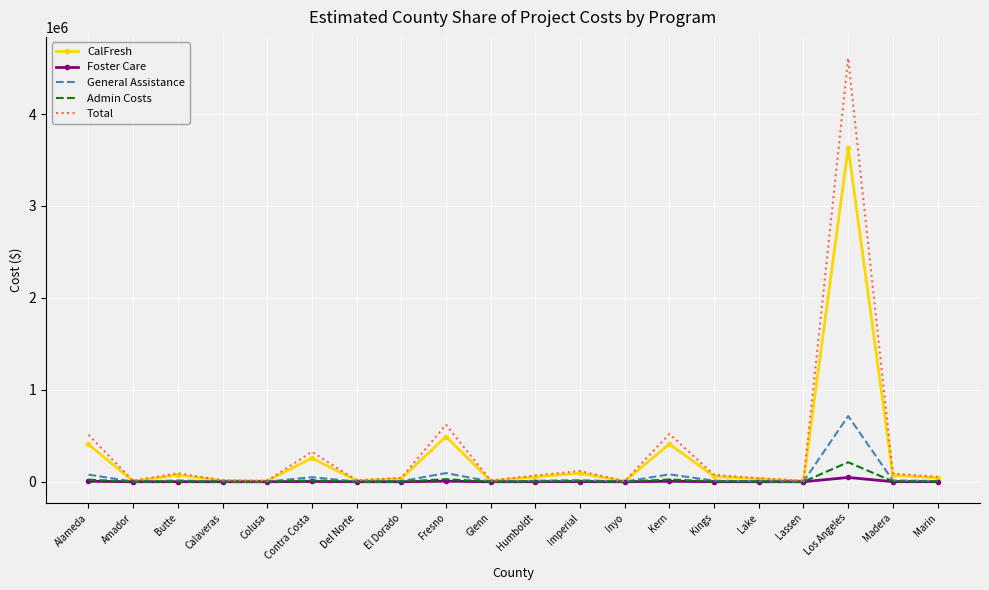

What is the difference between the maximum and second lowest values in the Admin Costs series?

211717